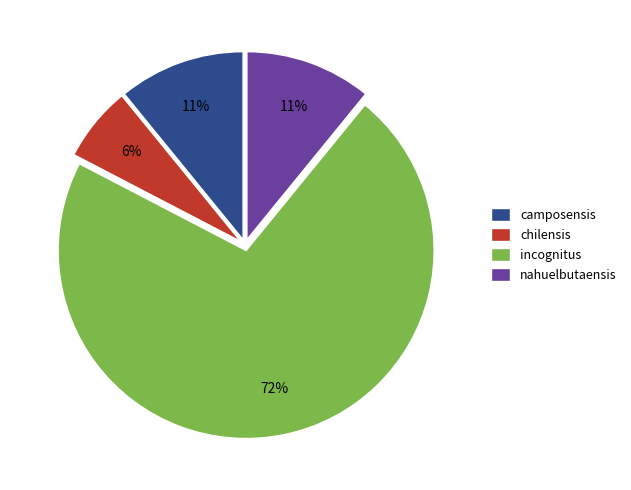

Approximately how many times larger is the value at nahuelbutaensis compared to camposensis?

1.0